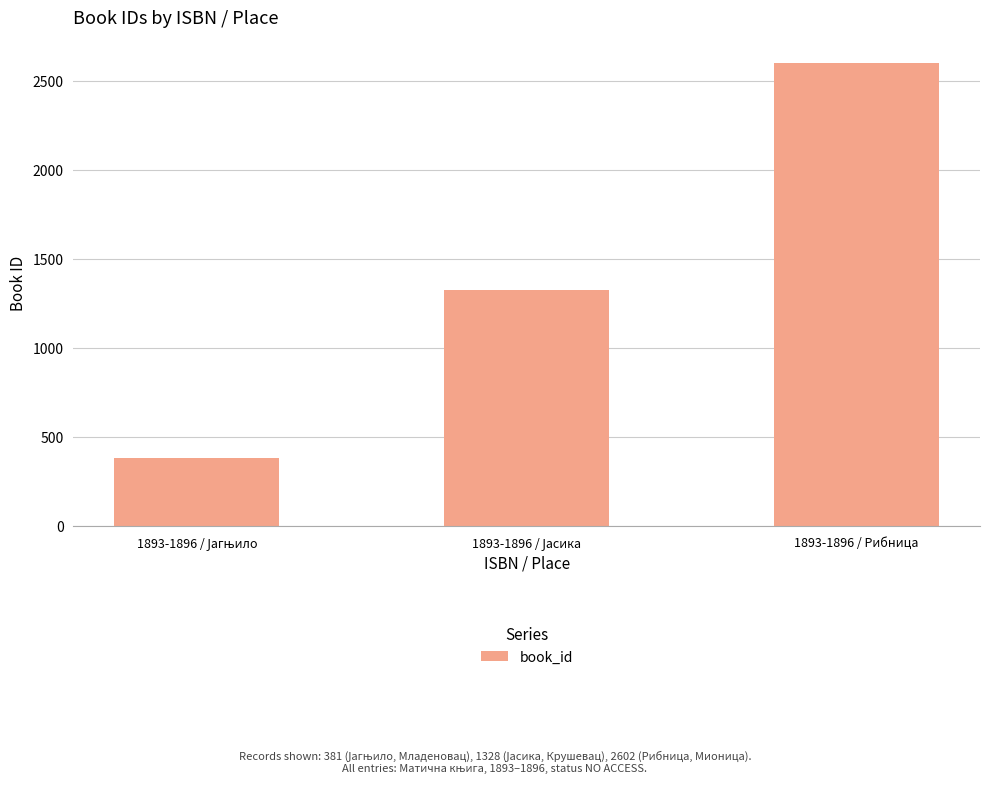

What is the difference between the second highest and minimum values?

947